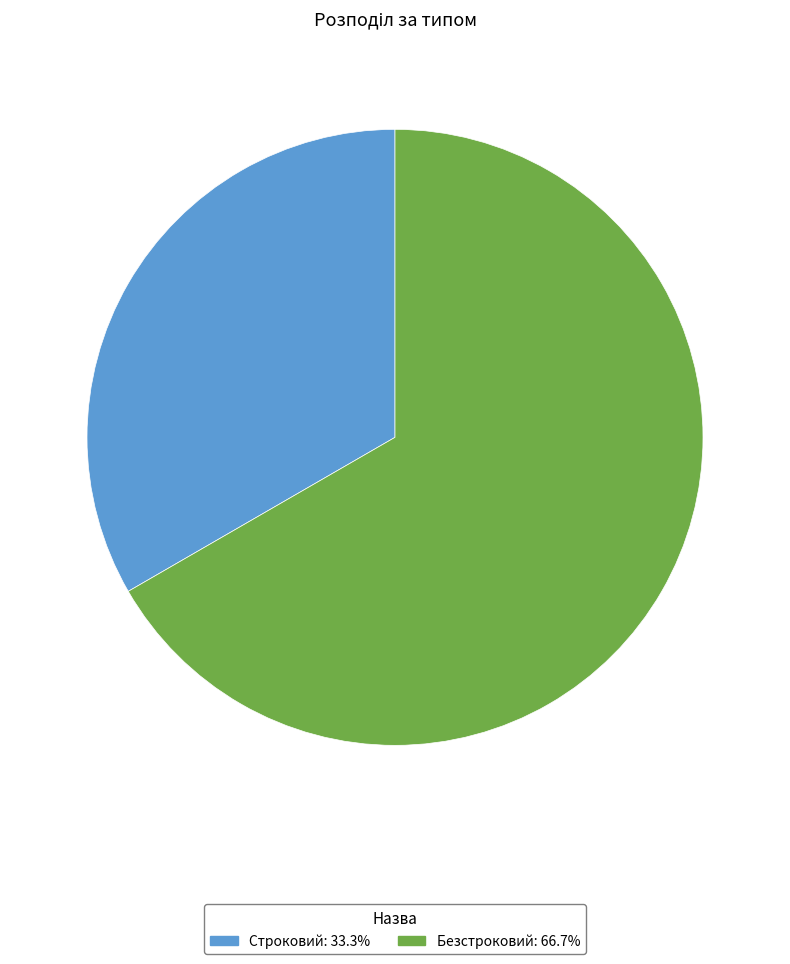

Count the number of slices in the pie.

2